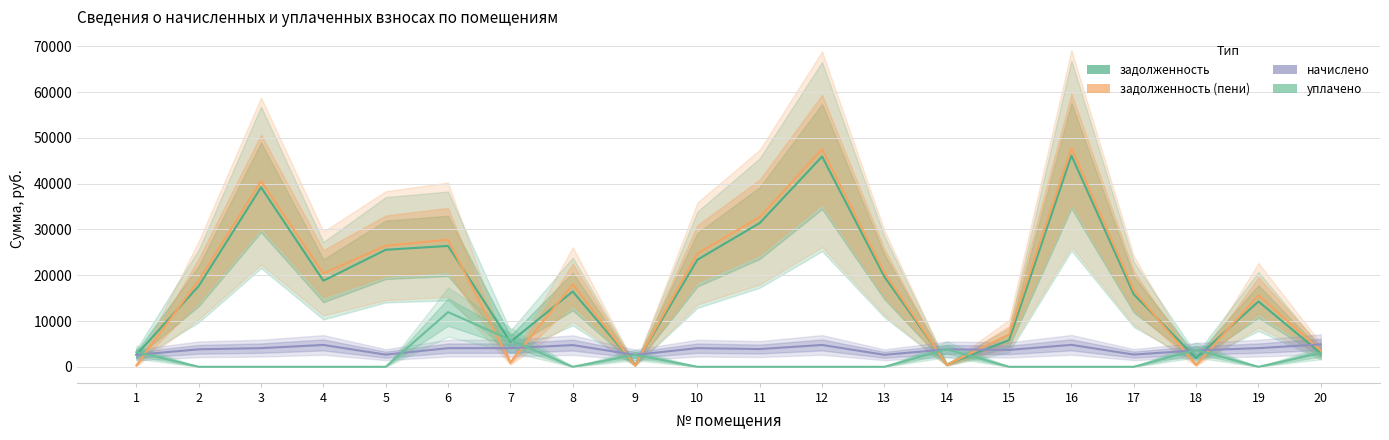

What is the total value across all series at 20?

14383.0